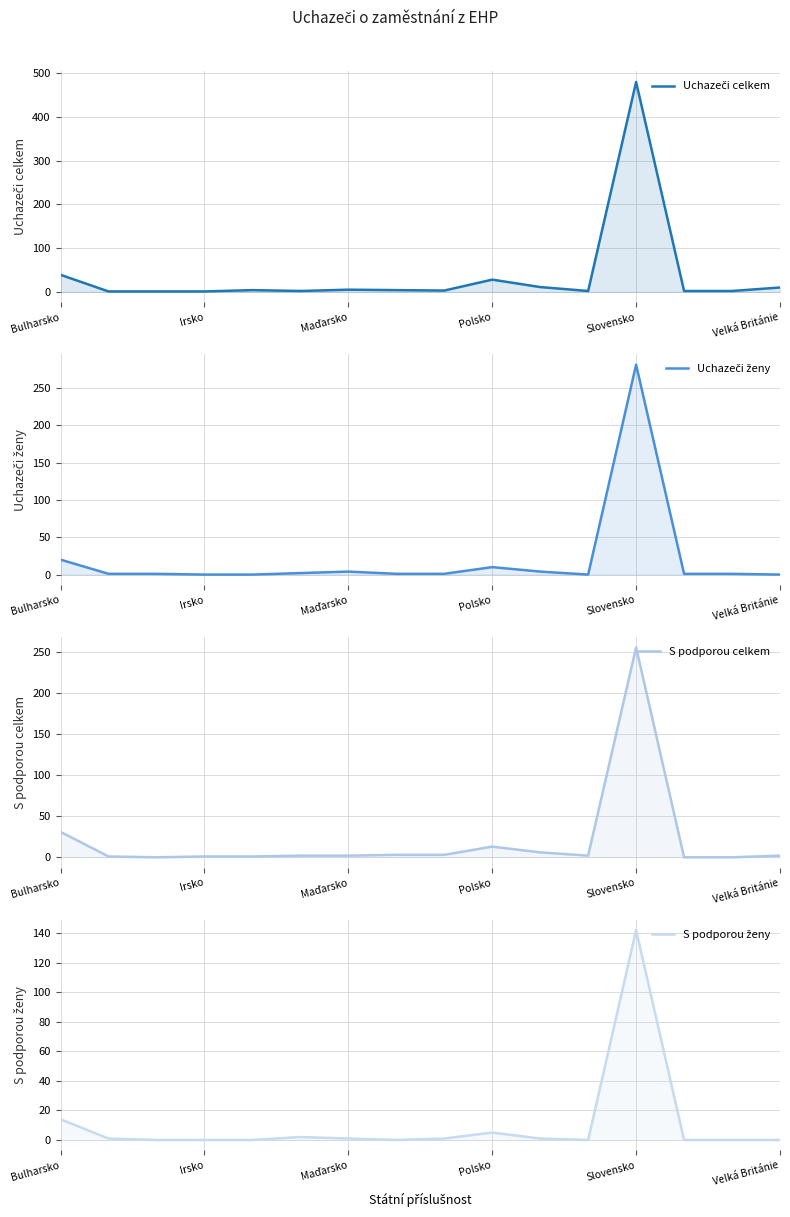

How many intersections are there between S podporou celkem and Uchazeči ženy?

4